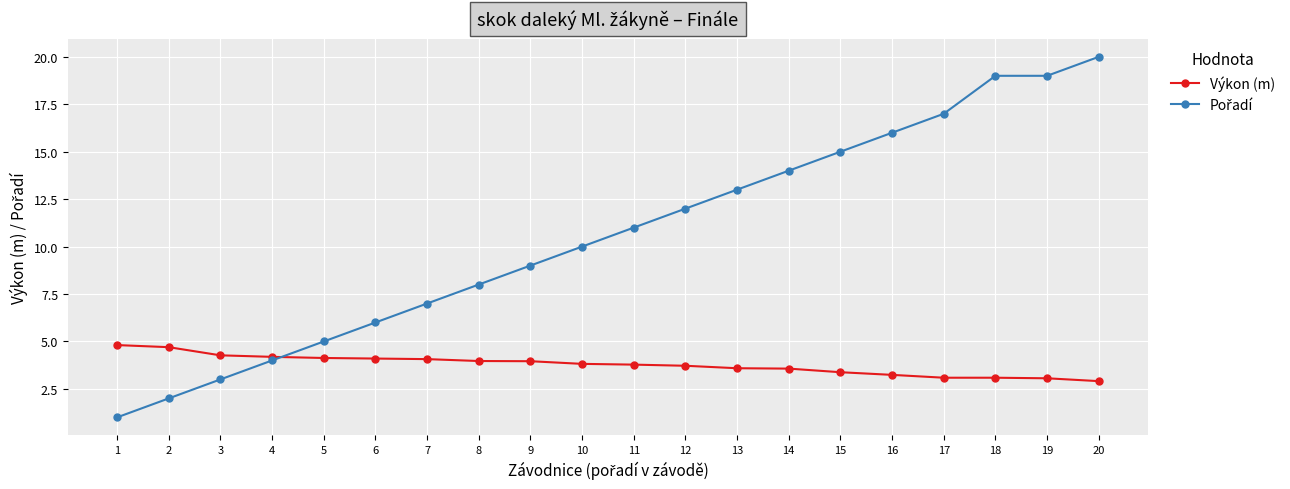

True or false: Výkon (m) has a value of 4.3 at 3.

True